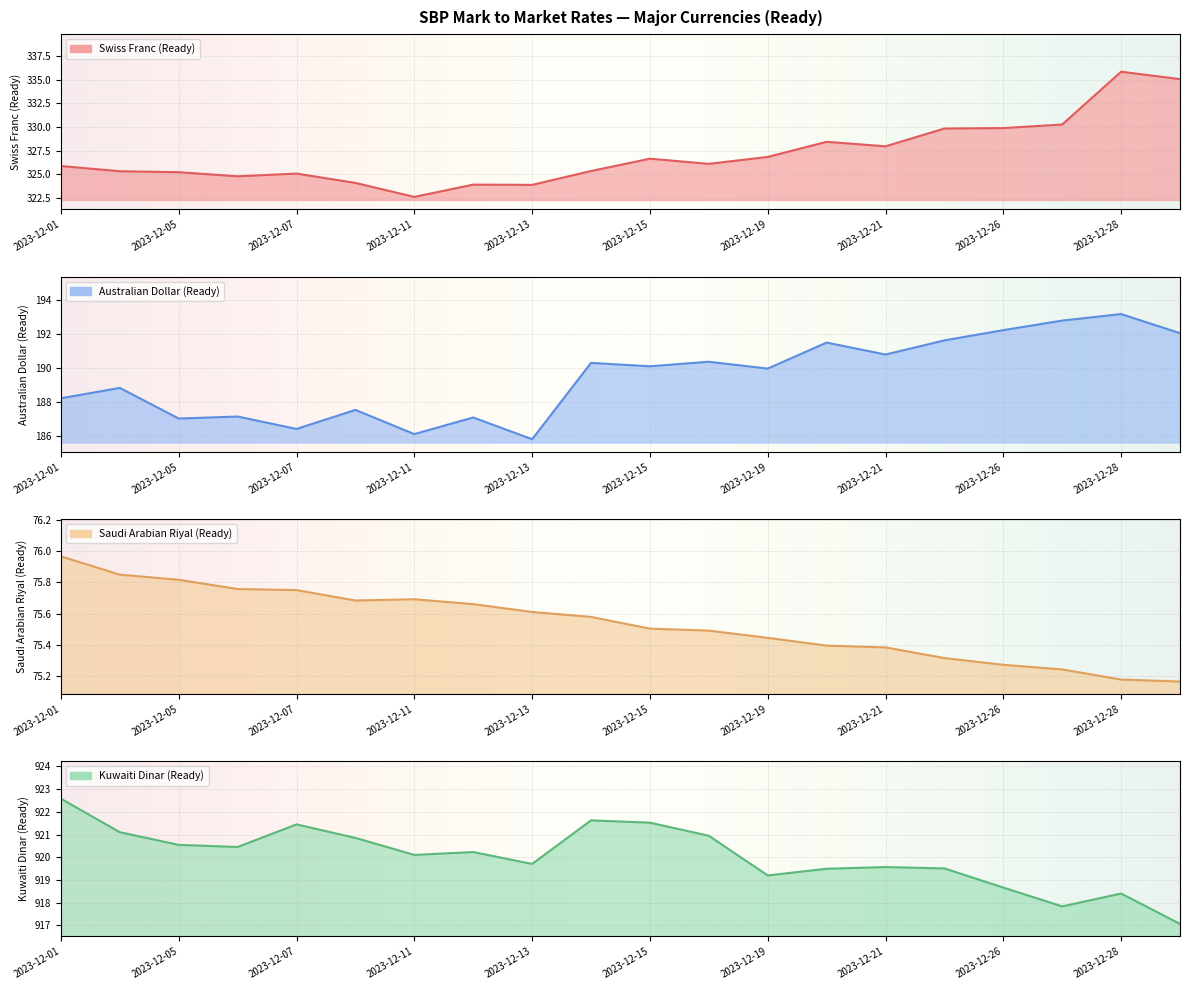

How many interior local valleys does the Kuwaiti Dinar (Ready) series have?

5